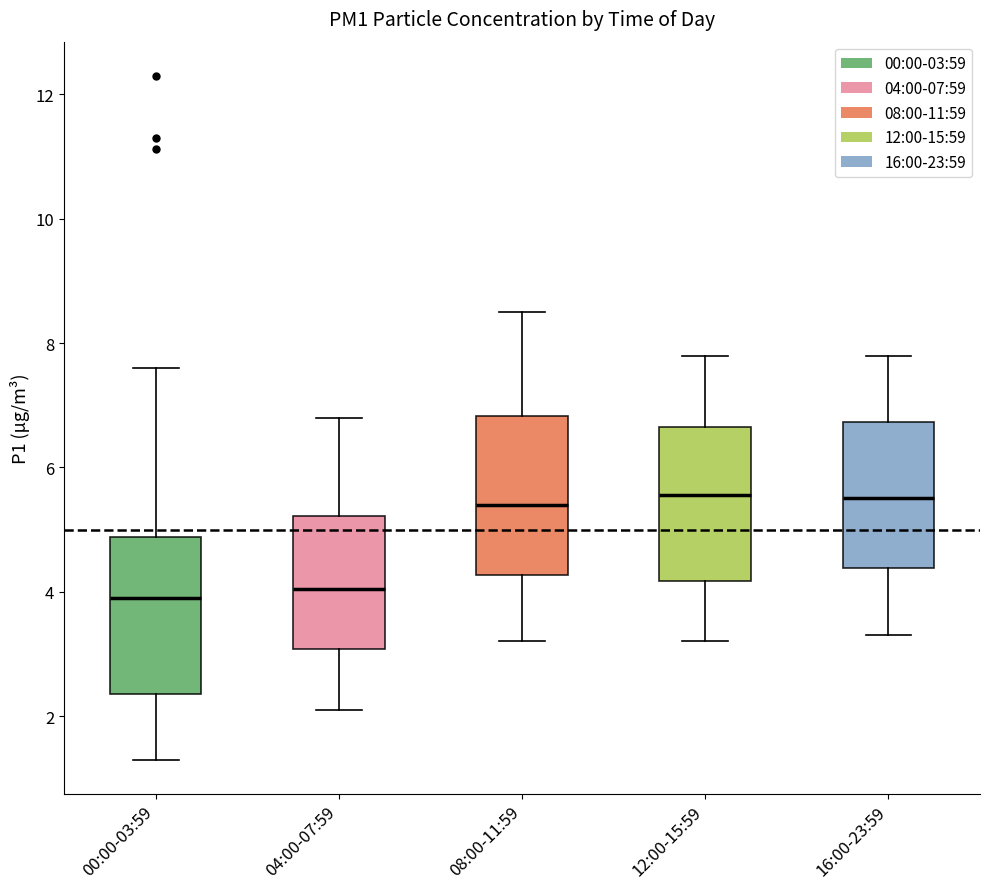

Reading left to right, read every box against the y-axis: the position of its median line, the range the box covers, and the ends of its whiskers. The values are not printed on the chart, so give them approximately, as read against the axis.

00:00-03:59: median 4.0, box 2.4 to 4.8, whiskers 1.4 to 7.6
04:00-07:59: median 4.0, box 3.0 to 5.2, whiskers 2.2 to 6.8
08:00-11:59: median 5.4, box 4.2 to 6.8, whiskers 3.2 to 8.6
12:00-15:59: median 5.6, box 4.2 to 6.6, whiskers 3.2 to 7.8
16:00-23:59: median 5.6, box 4.4 to 6.8, whiskers 3.4 to 7.8